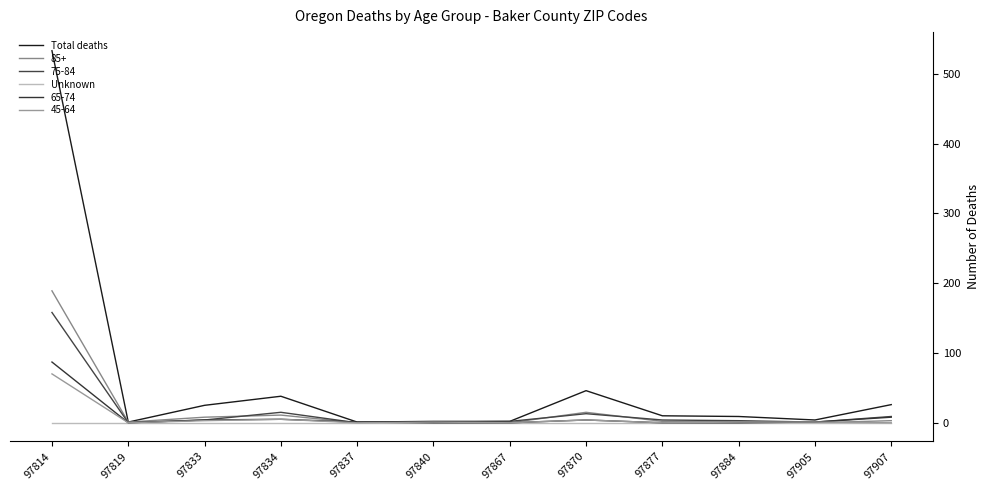

What is the total value across all series at 97870?

82